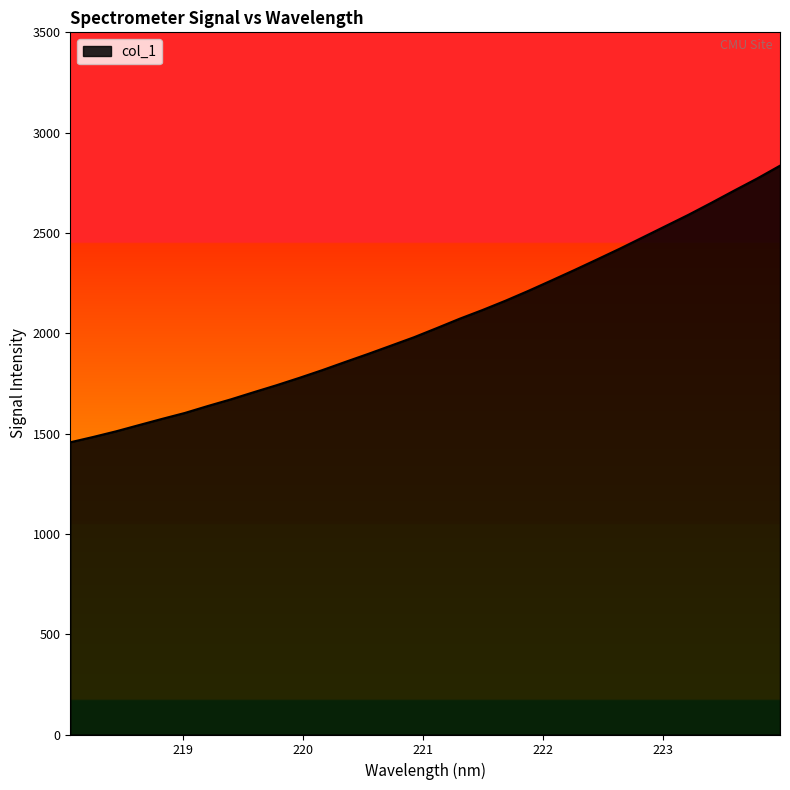

What is the difference between the maximum and minimum values?

1378.7